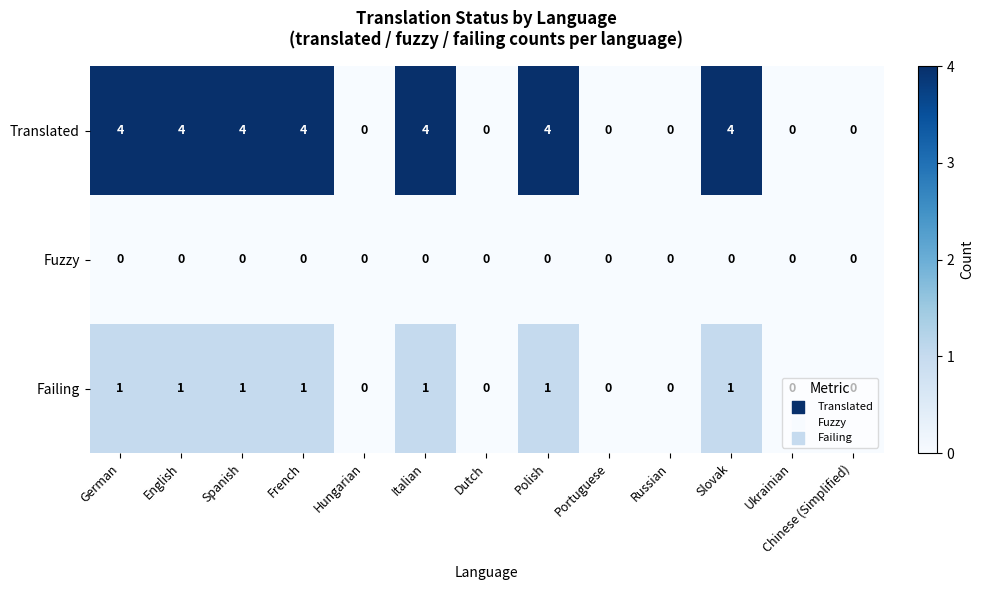

Rank the series by their average value, from lowest to highest.

Fuzzy, Failing, Translated